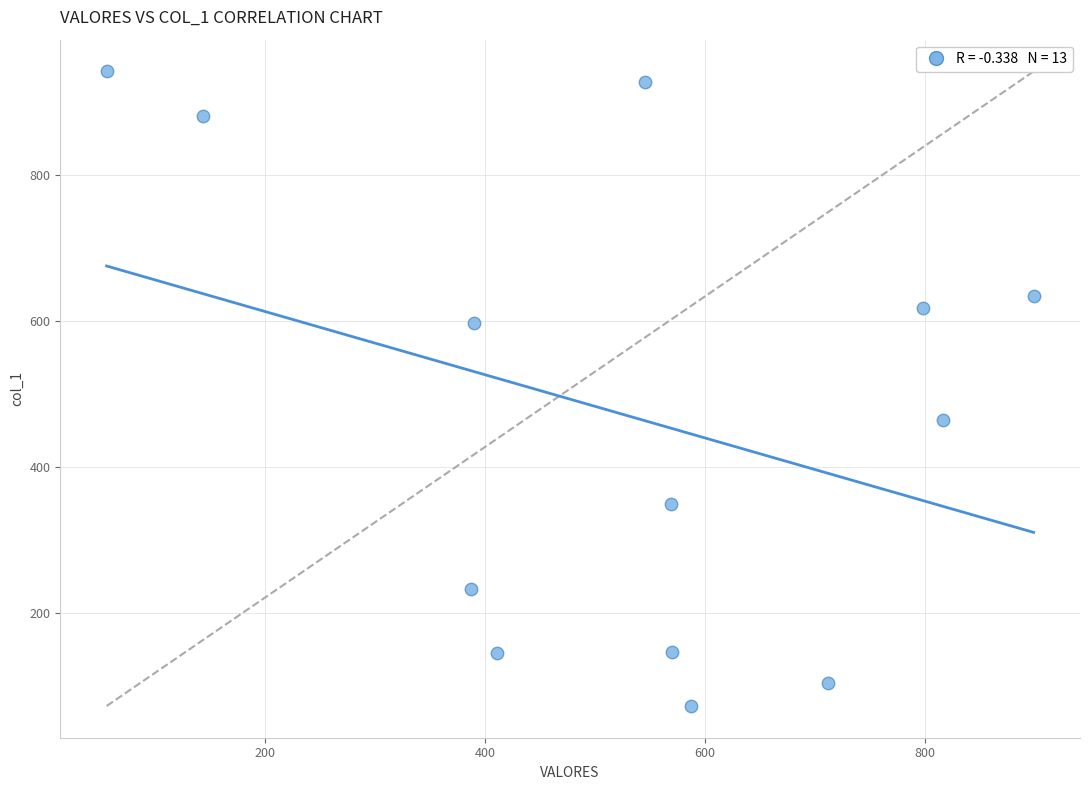

What is the range of X values (max minus min)?

843